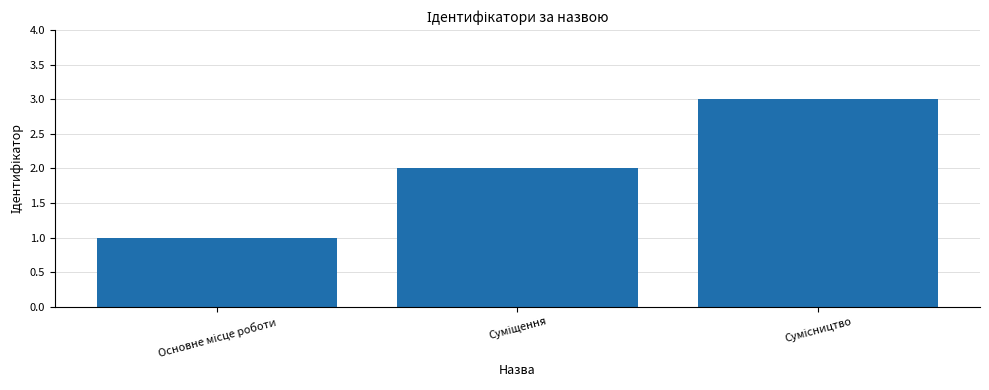

What is the maximum value shown in the chart?

3